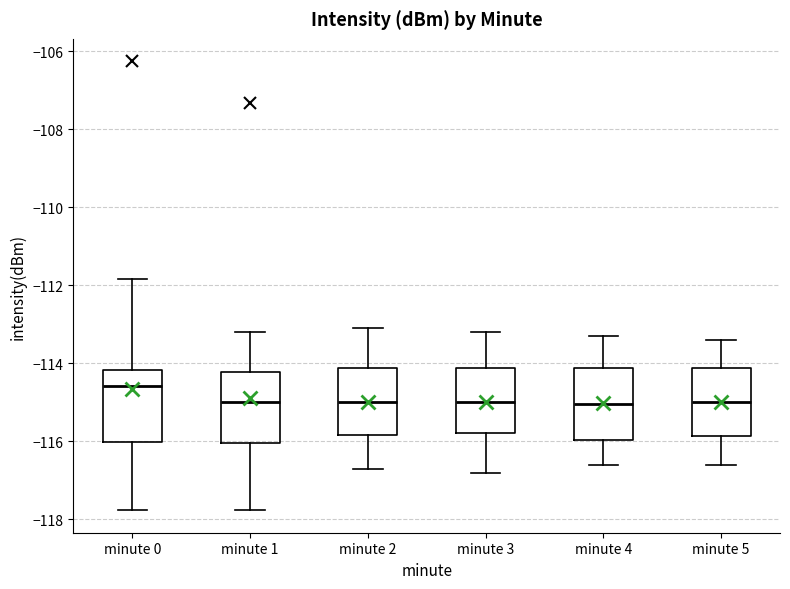

Reading left to right, read every box against the y-axis: the position of its median line, the range the box covers, and the ends of its whiskers. The values are not printed on the chart, so give them approximately, as read against the axis.

minute 0: median -114.6, box -116.0 to -114.2, whiskers -117.8 to -111.8
minute 1: median -115.0, box -116.0 to -114.2, whiskers -117.8 to -113.2
minute 2: median -115.0, box -115.8 to -114.2, whiskers -116.6 to -113.0
minute 3: median -115.0, box -115.8 to -114.2, whiskers -116.8 to -113.2
minute 4: median -115.0, box -116.0 to -114.2, whiskers -116.6 to -113.2
minute 5: median -115.0, box -115.8 to -114.2, whiskers -116.6 to -113.4